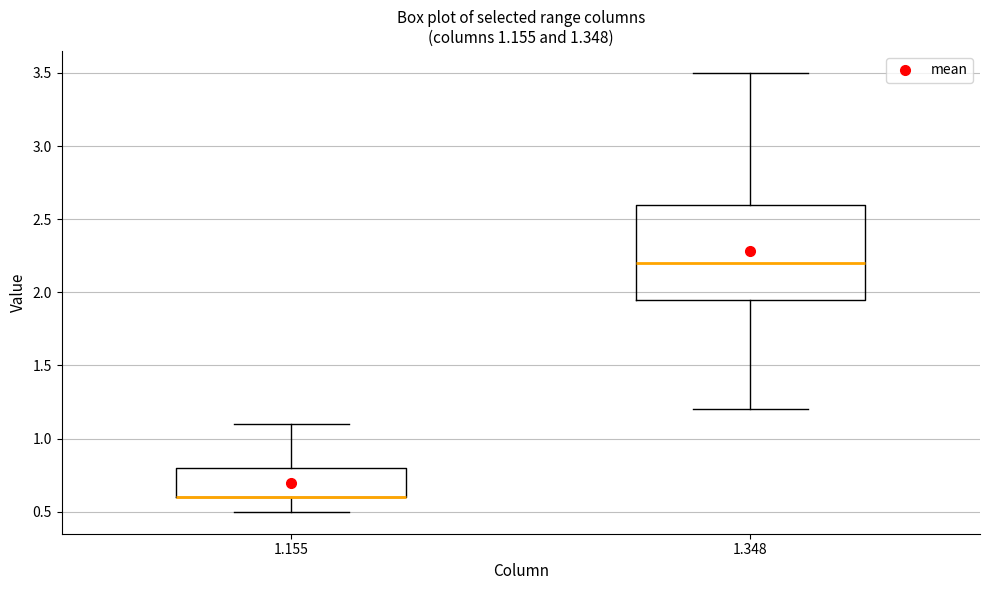

Comparing the boxes themselves (not the whiskers), which one is the tallest?

1.348